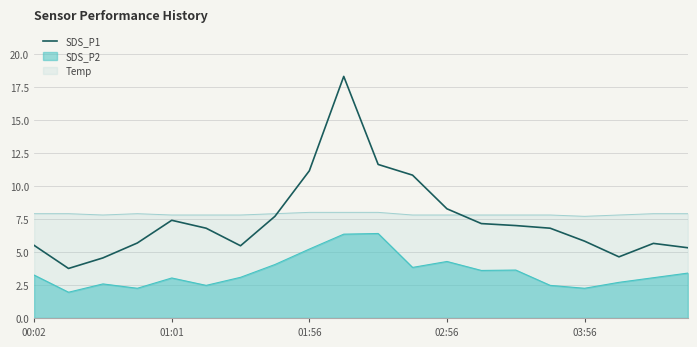

What is the greatest value displayed?

18.3